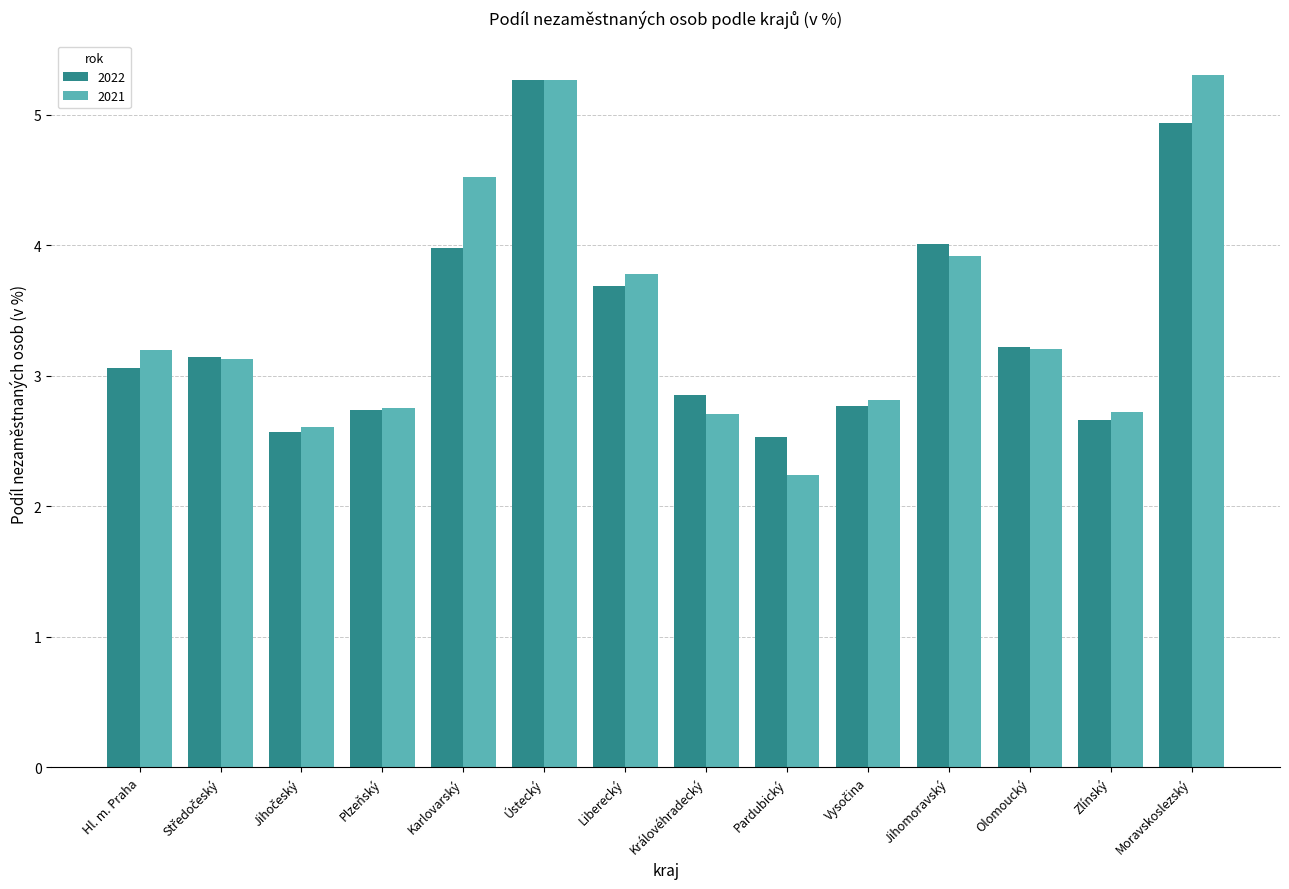

How many distinct data groups are displayed?

2